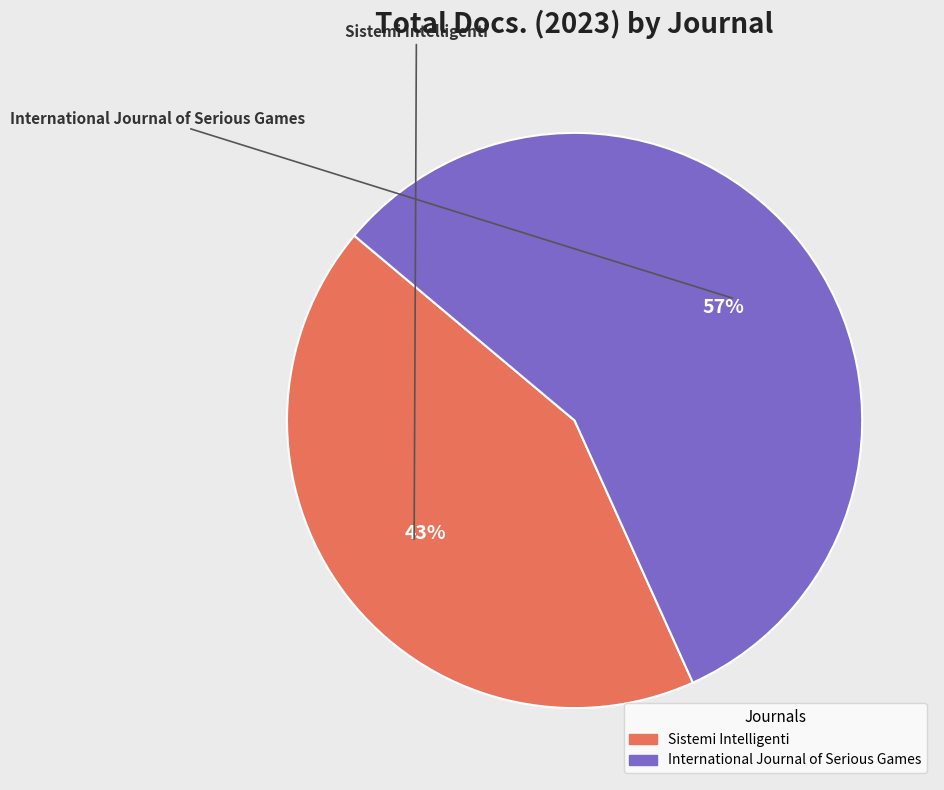

Approximately how many times larger is the value at International Journal of Serious Games compared to Sistemi Intelligenti?

1.3